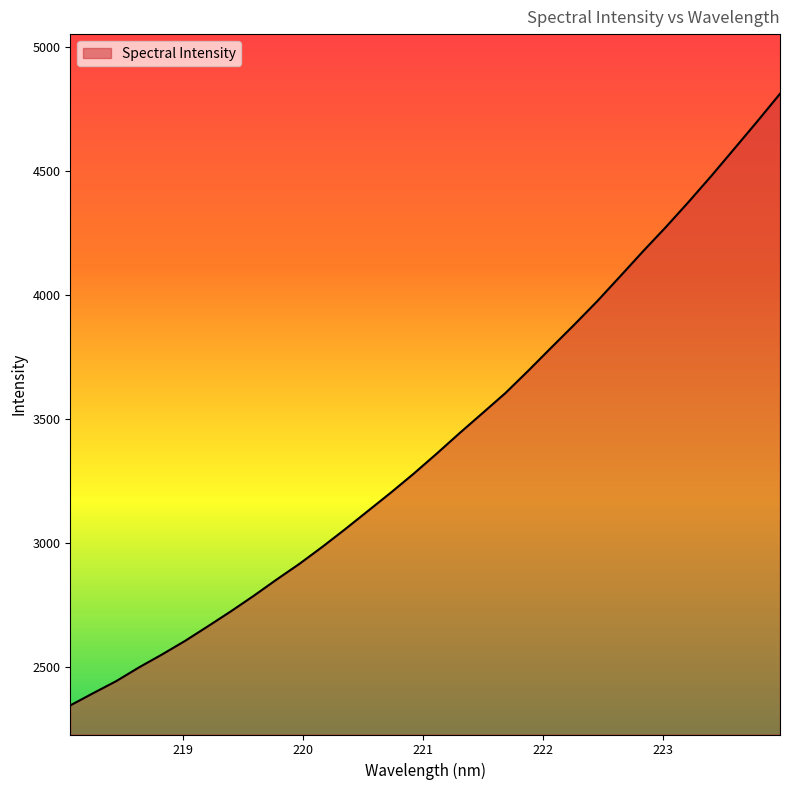

What is the difference between the maximum and minimum values?

2465.1